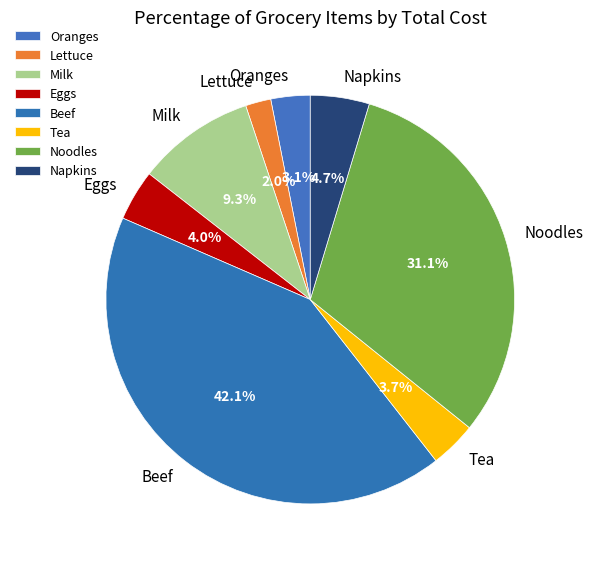

Does Lettuce represent more than half of the total?

No